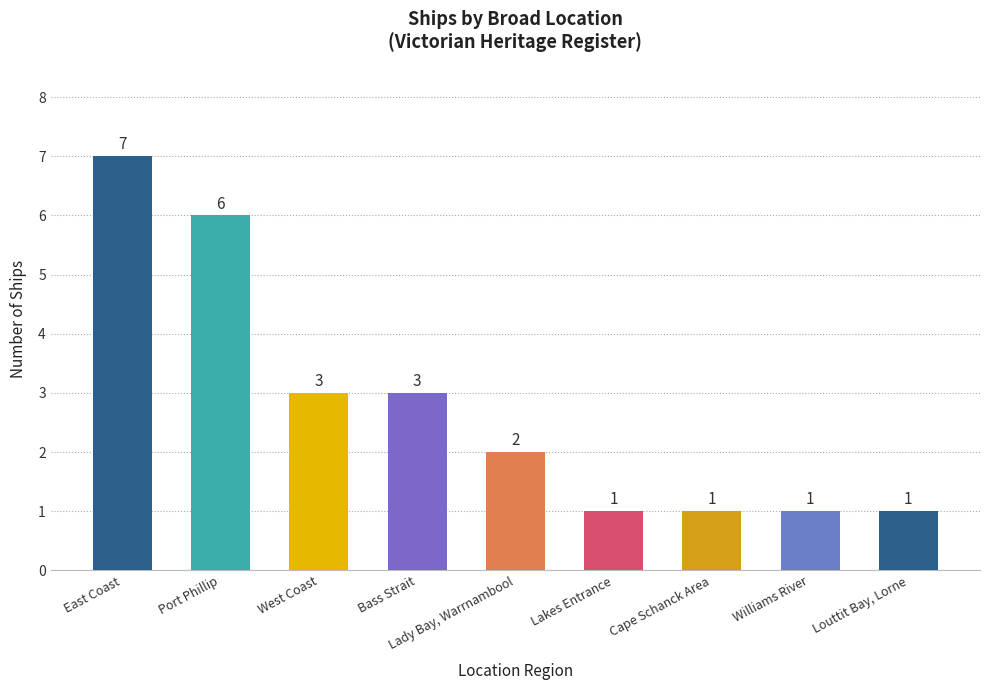

Count the number of categories in the chart.

9